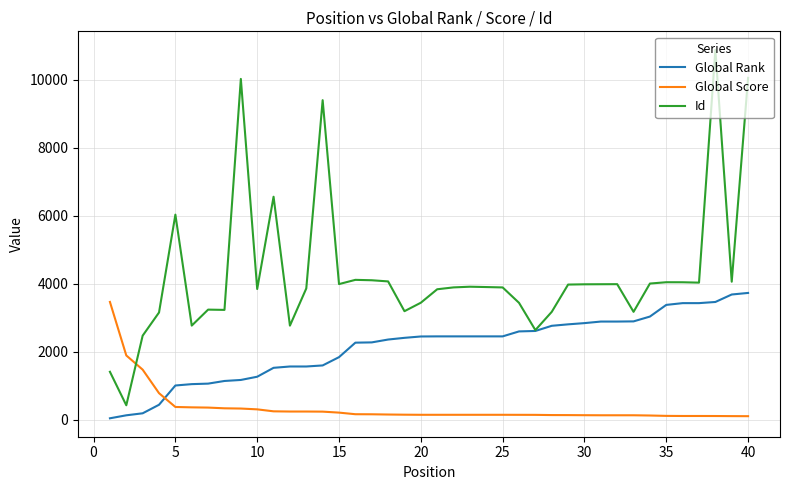

True or false: Id and Global Score intersect in this chart.

True